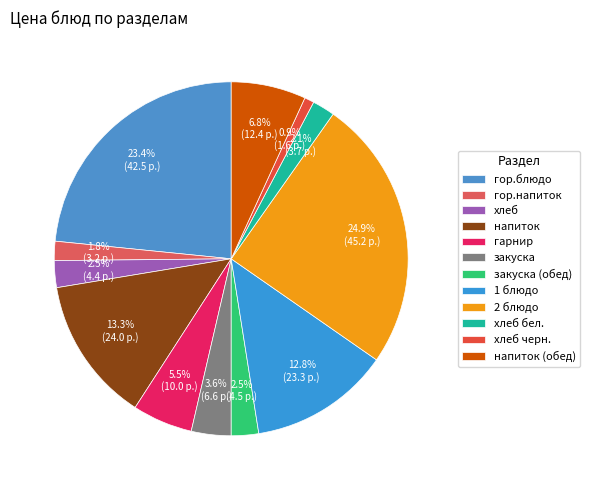

To the nearest percent, what portion does 1 блюдо represent?

13%